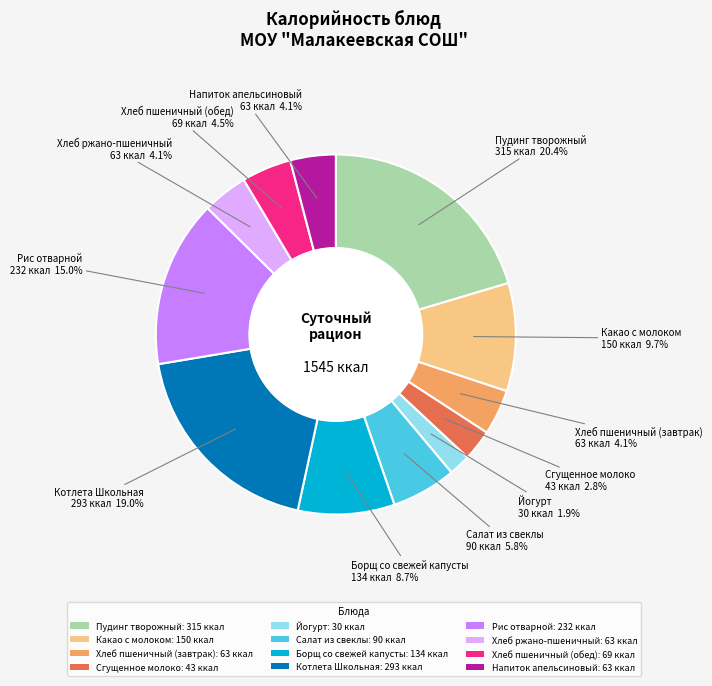

Does Хлеб пшеничный (завтрак): 63 ккал account for over 50% of the chart?

No